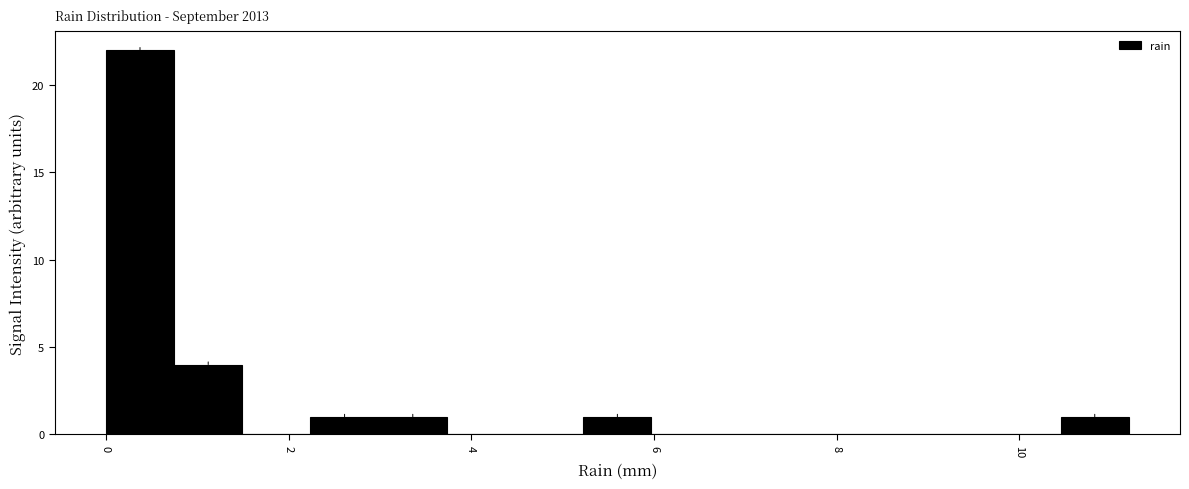

Read against the x-axis, roughly where is the centre of the tallest bar?

0.4